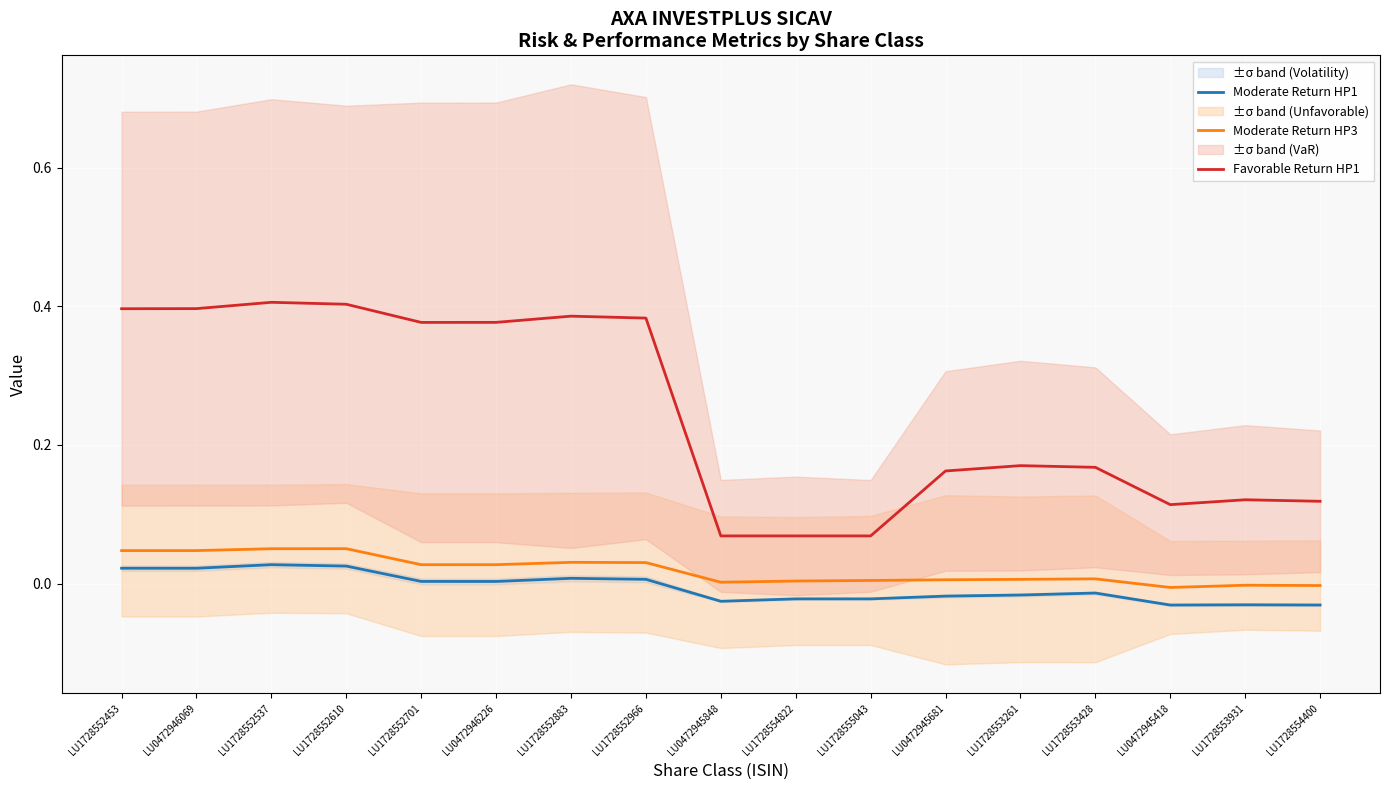

At which label does Moderate Return HP3 first exceed 0?

LU1728552453